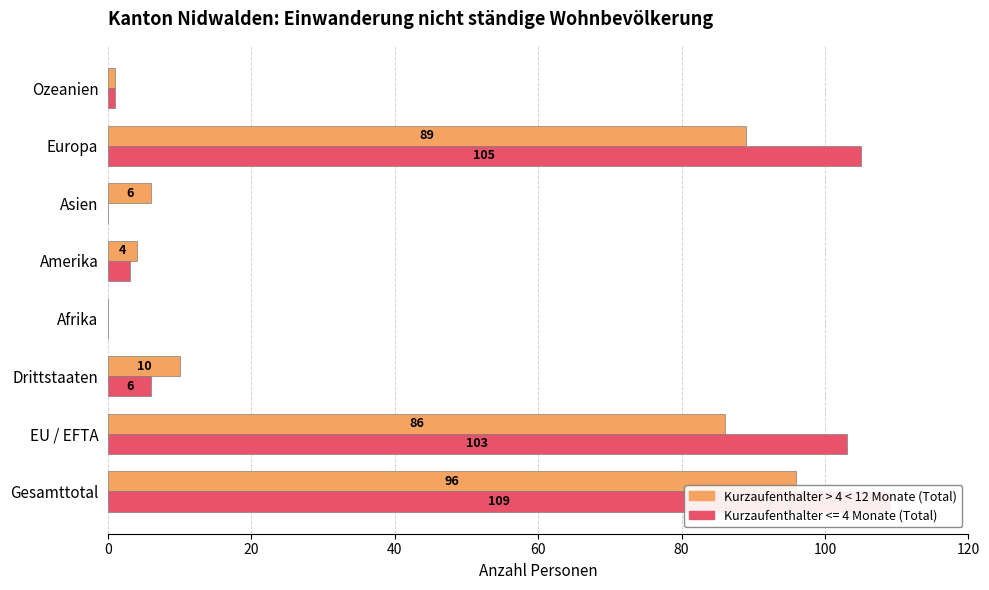

Between Amerika and Ozeanien, which is larger?

Amerika